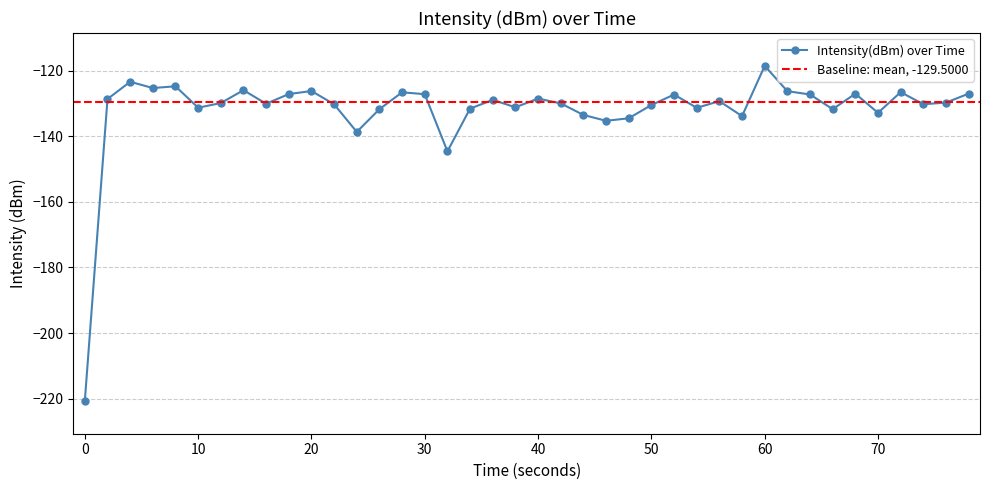

How many lines are shown in the chart?

1